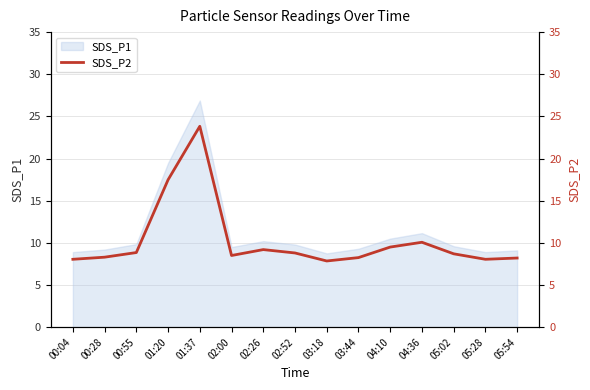

What is the smallest value displayed?

7.8